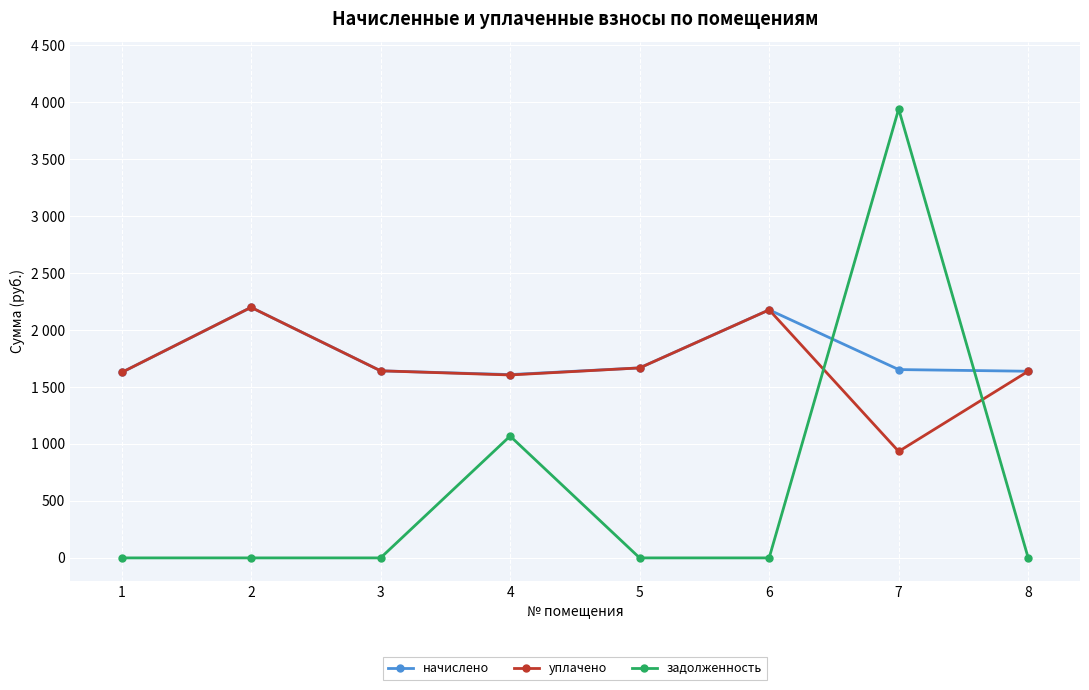

The задолженность series shows 0.0 at 1. True or false?

True